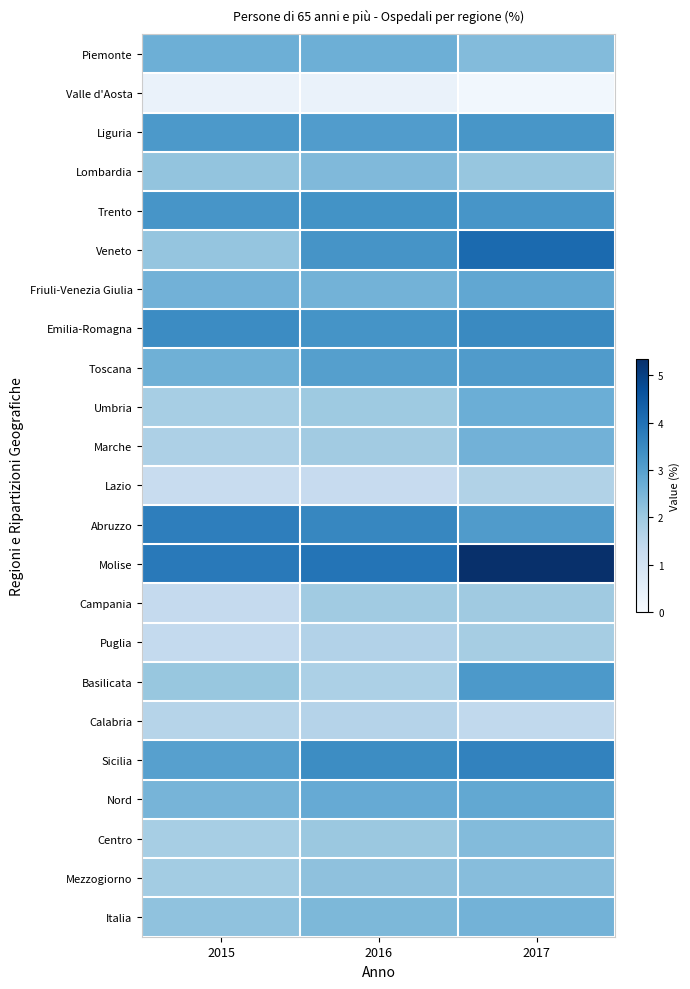

How many categories are shown in the chart?

3